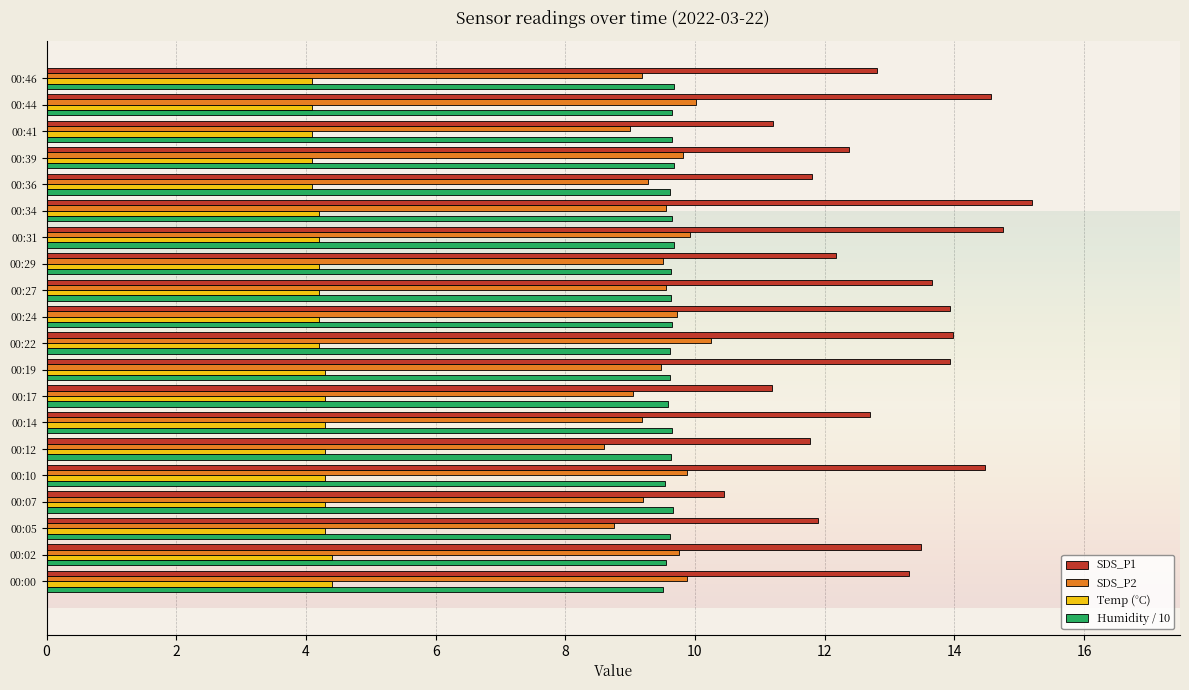

What is the average value of the Temp (°C) series?

4.2